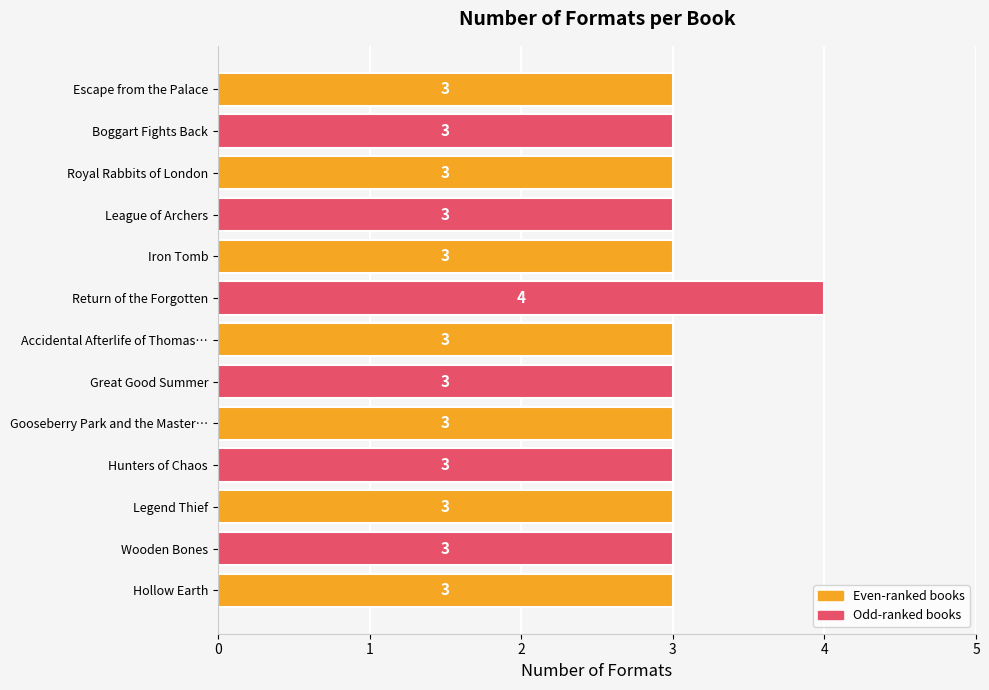

Reading top to bottom, what are all the values shown in this chart?

3	3	3	3	3	4	3	3	3	3	3	3	3